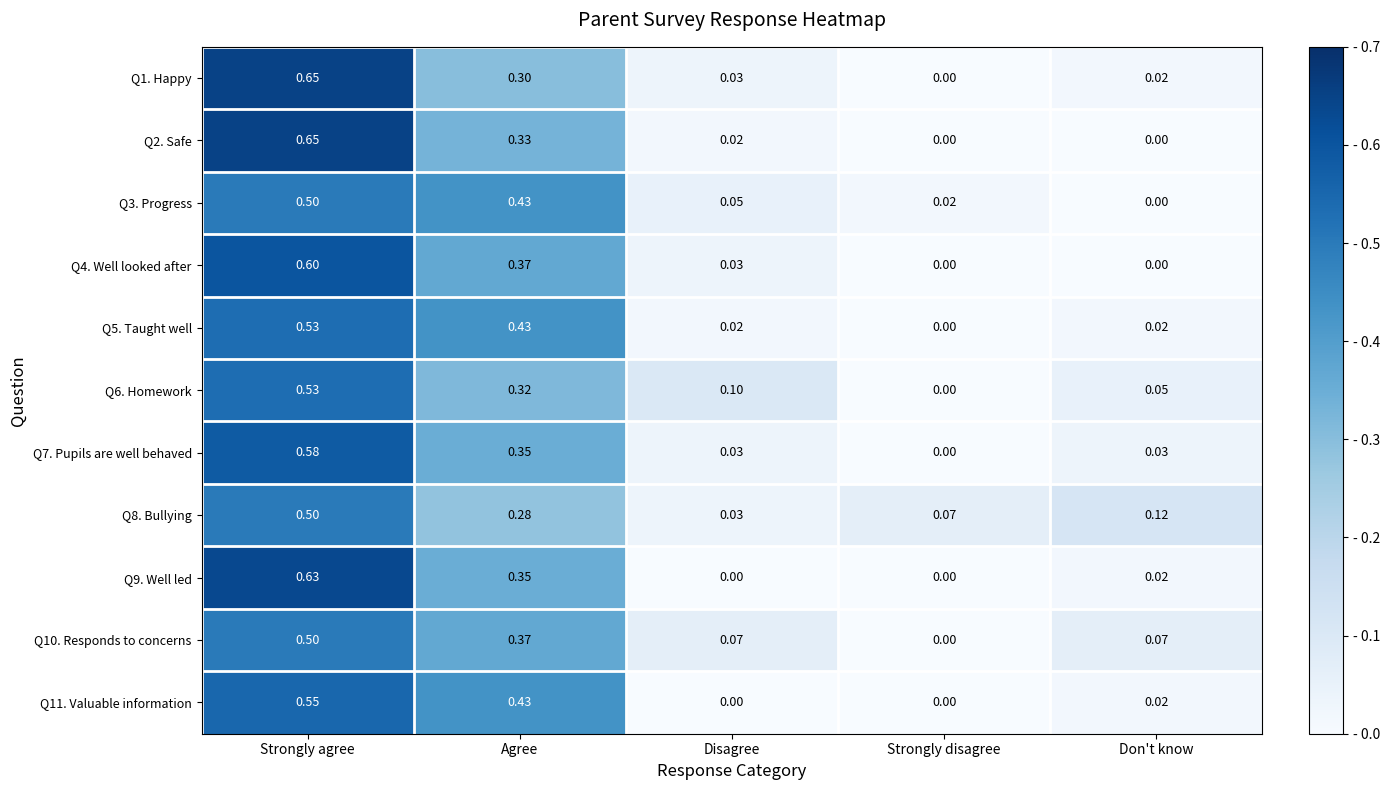

At which label is Q1. Happy closest to 0?

Strongly disagree